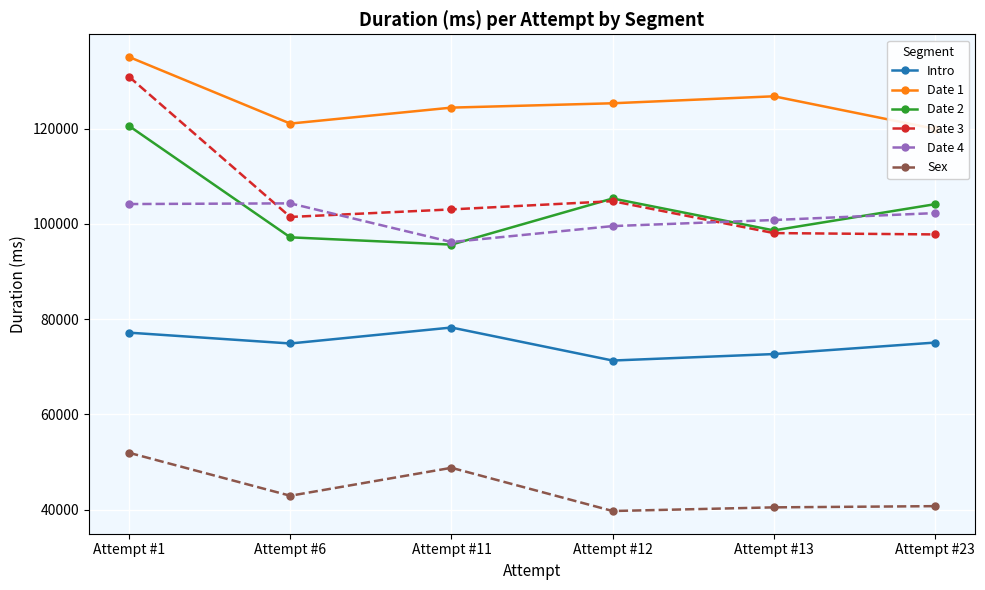

What is the difference between the maximum and minimum values in the Date 4 series?

8128